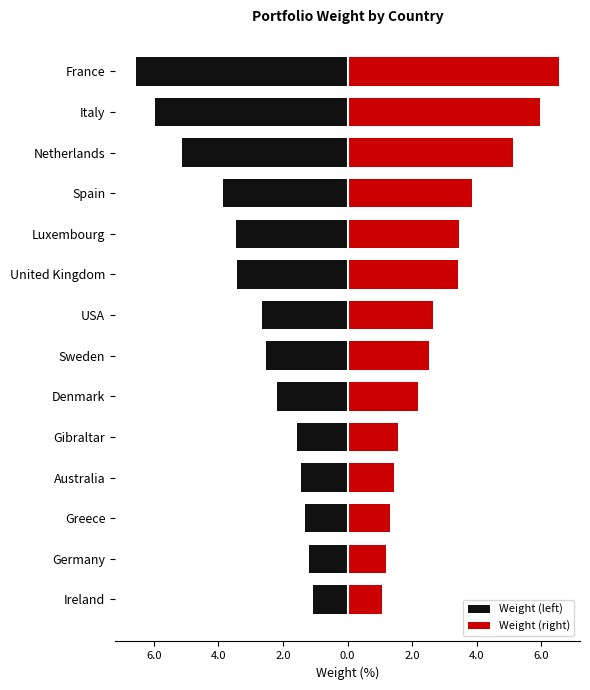

How many bars are there in each group?

2